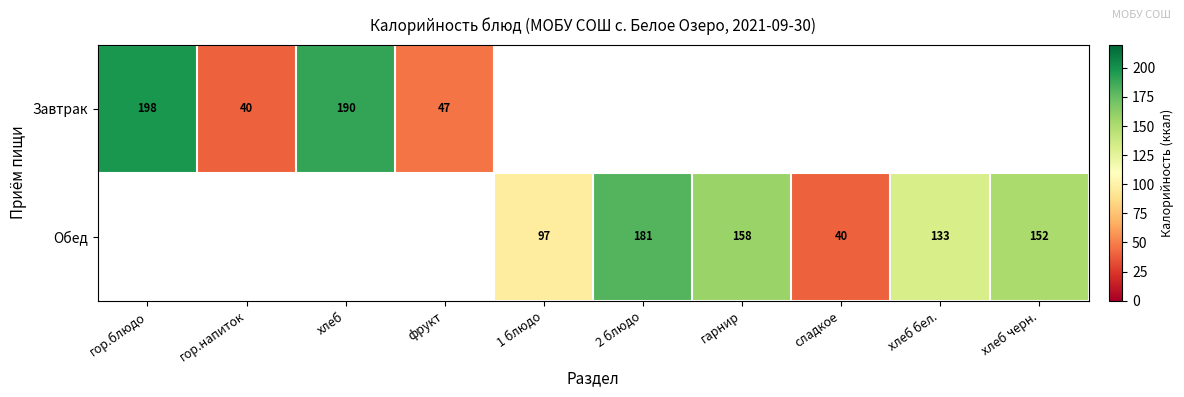

Which has a higher value, фрукт or хлеб черн.?

хлеб черн.